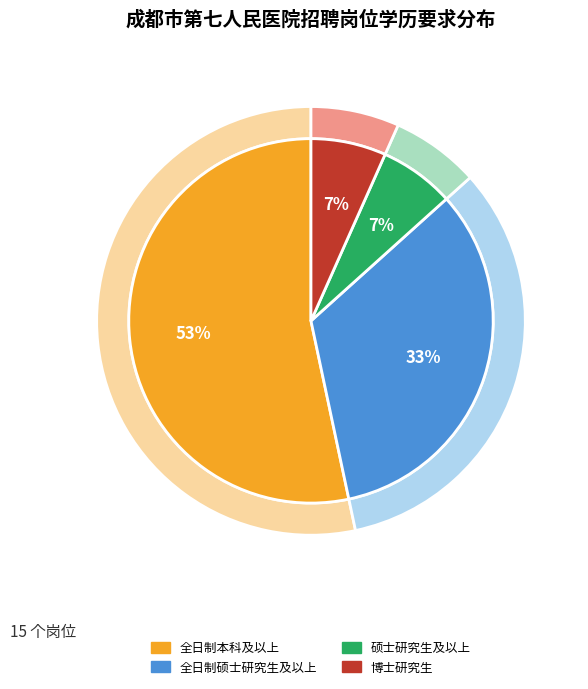

Is there a majority slice in this chart?

Yes